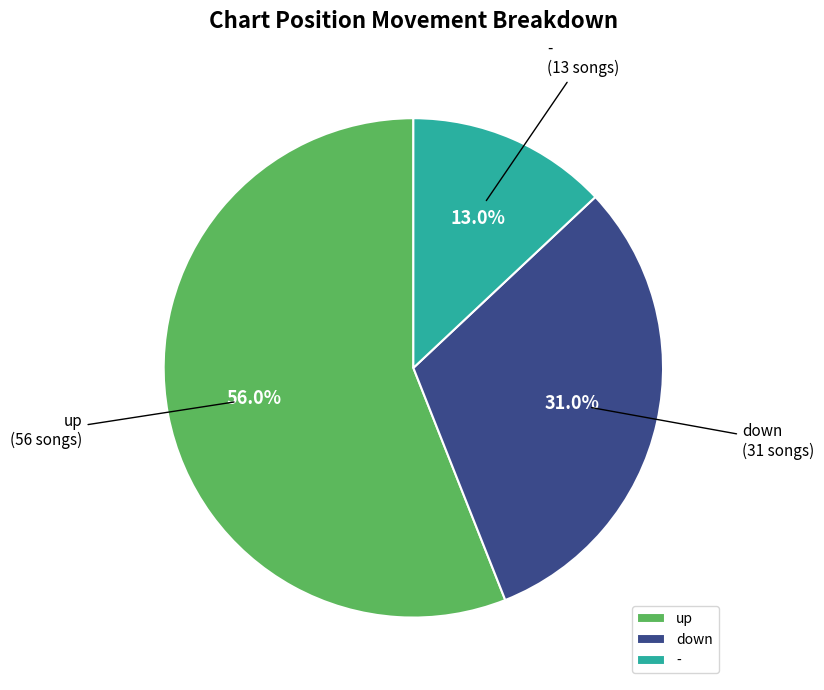

What portion of the pie excludes down?

69.0%